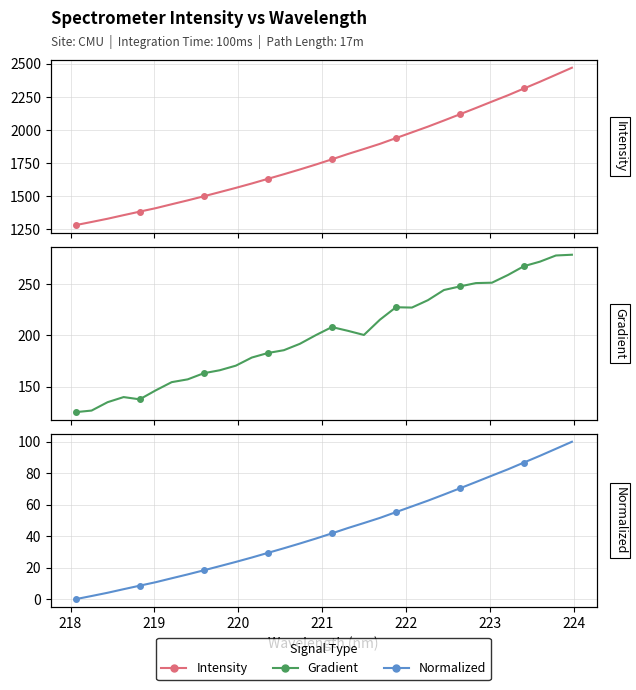

What is the difference between the second highest and second lowest values in the Gradient series?

151.3